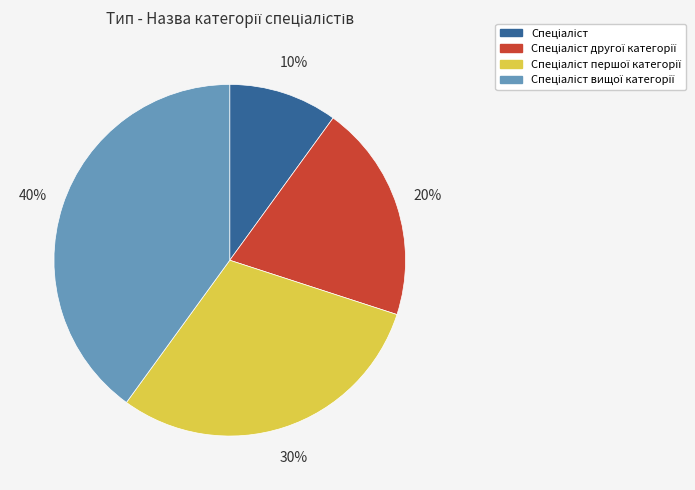

Is there a majority slice in this chart?

No